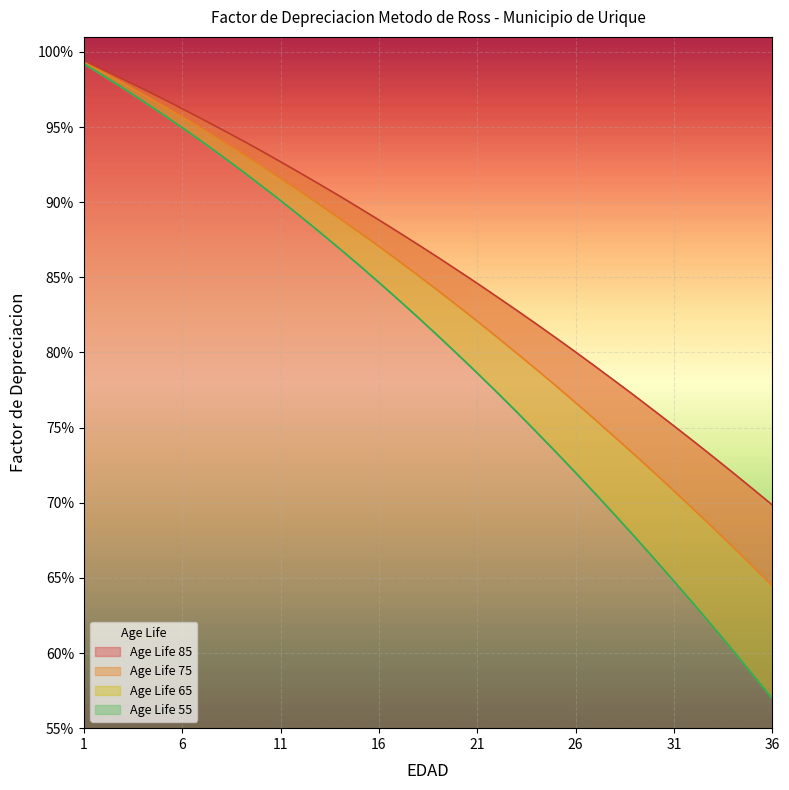

The value of 55 at 1 is 1.0. True or false?

True